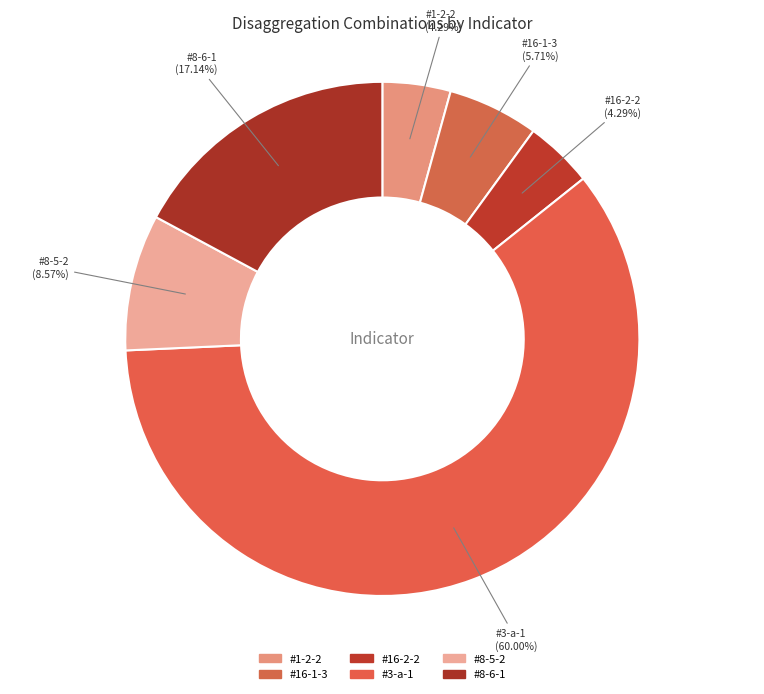

Which category accounts for the majority?

#3-a-1